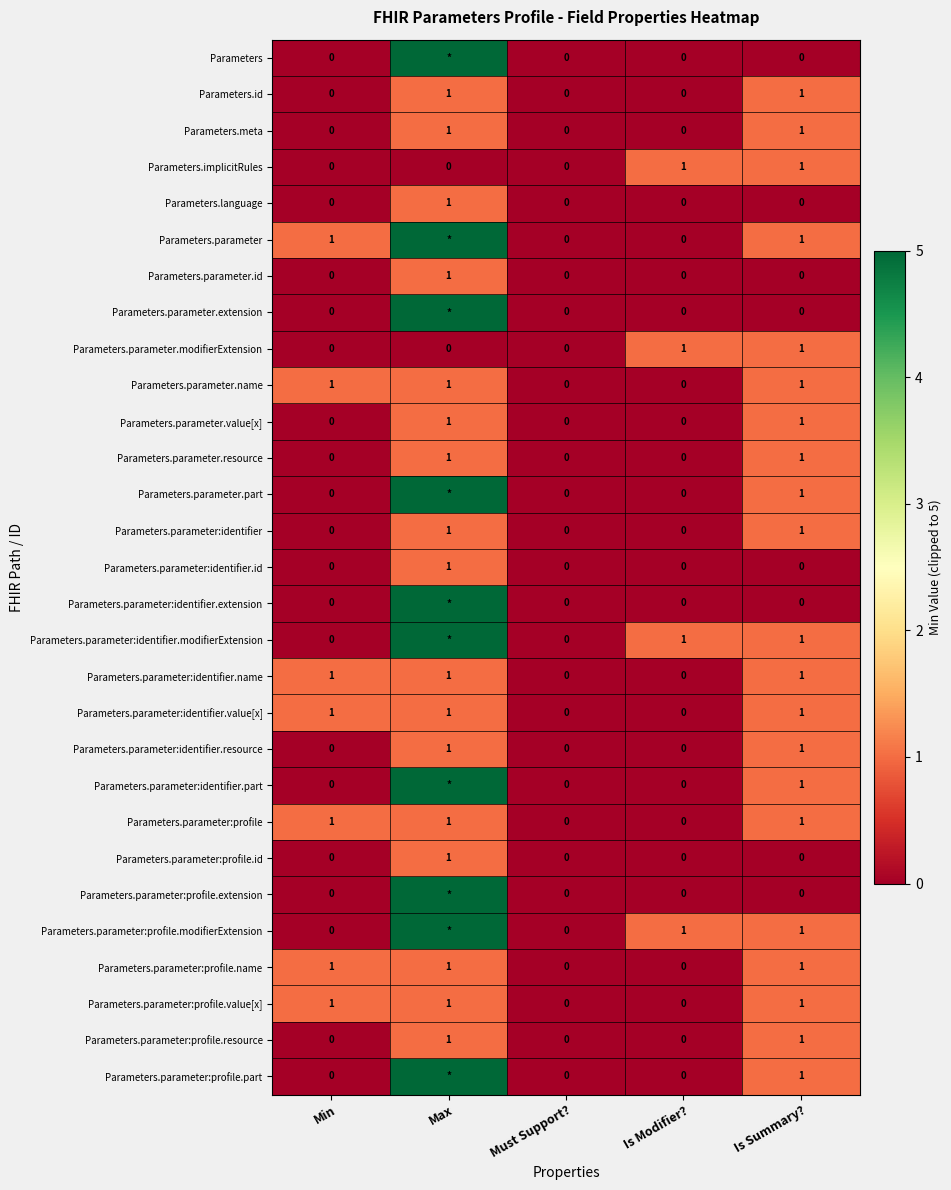

What is the total value across all series at Is Modifier??

4